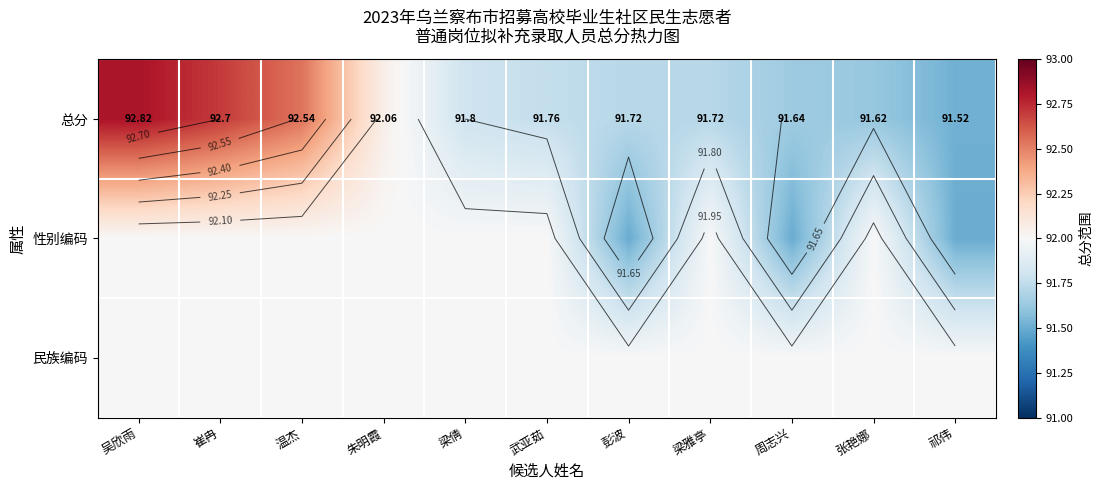

What is the minimum value shown in the chart?

91.5